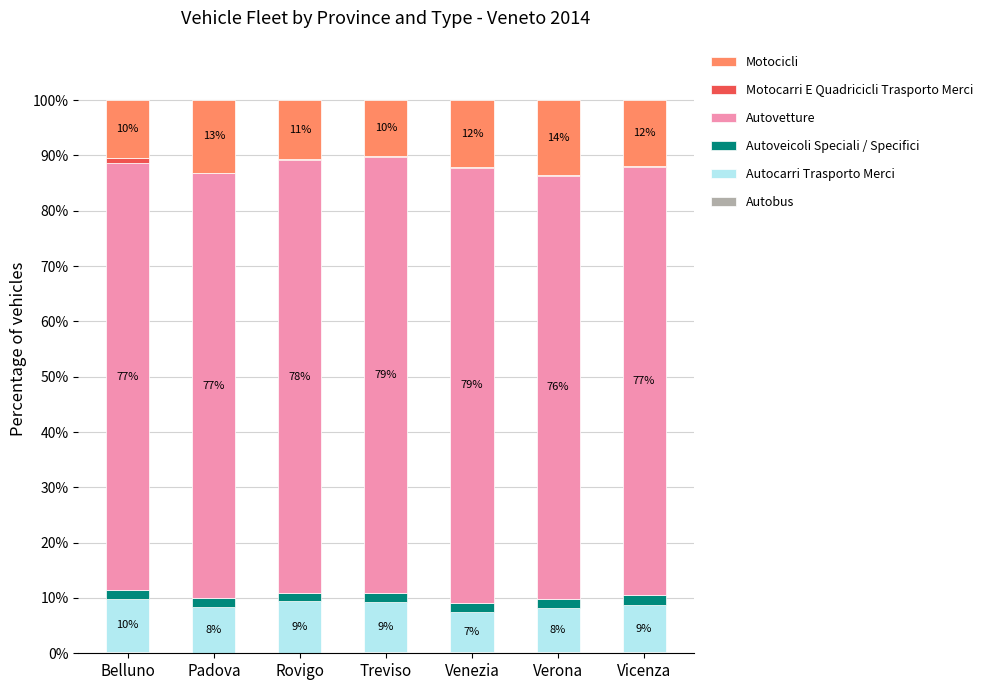

Are the bars grouped side by side (vs. stacked)?

No